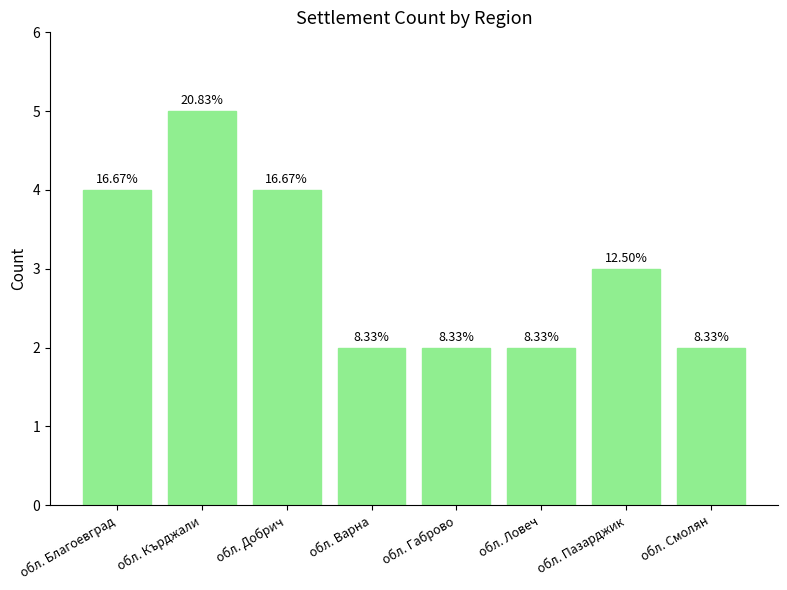

Reading left to right, transcribe all the data shown in this chart.

4	5	4	2	2	2	3	2